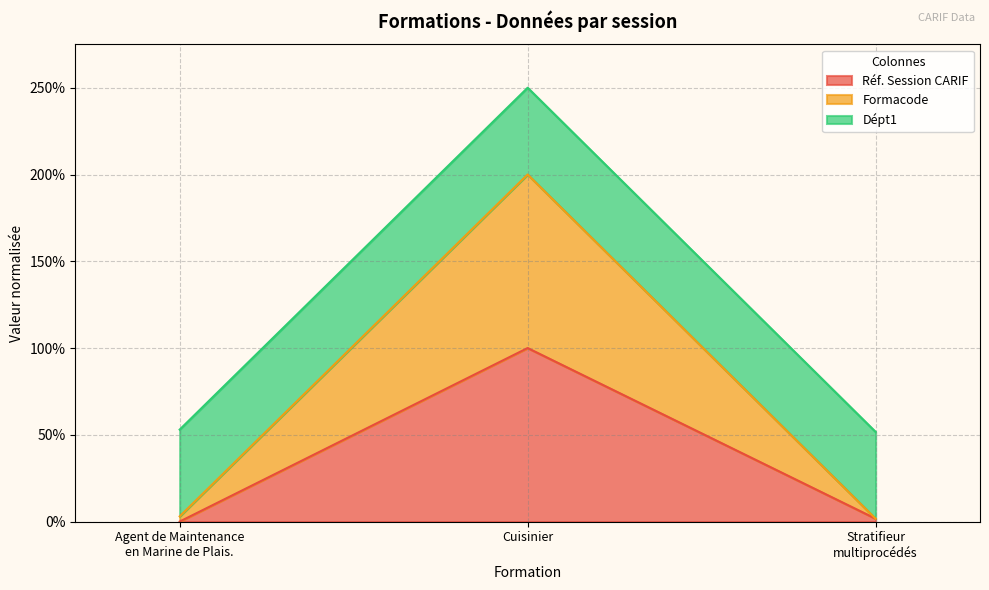

How many data points in Réf. Session CARIF are less than 1?

1